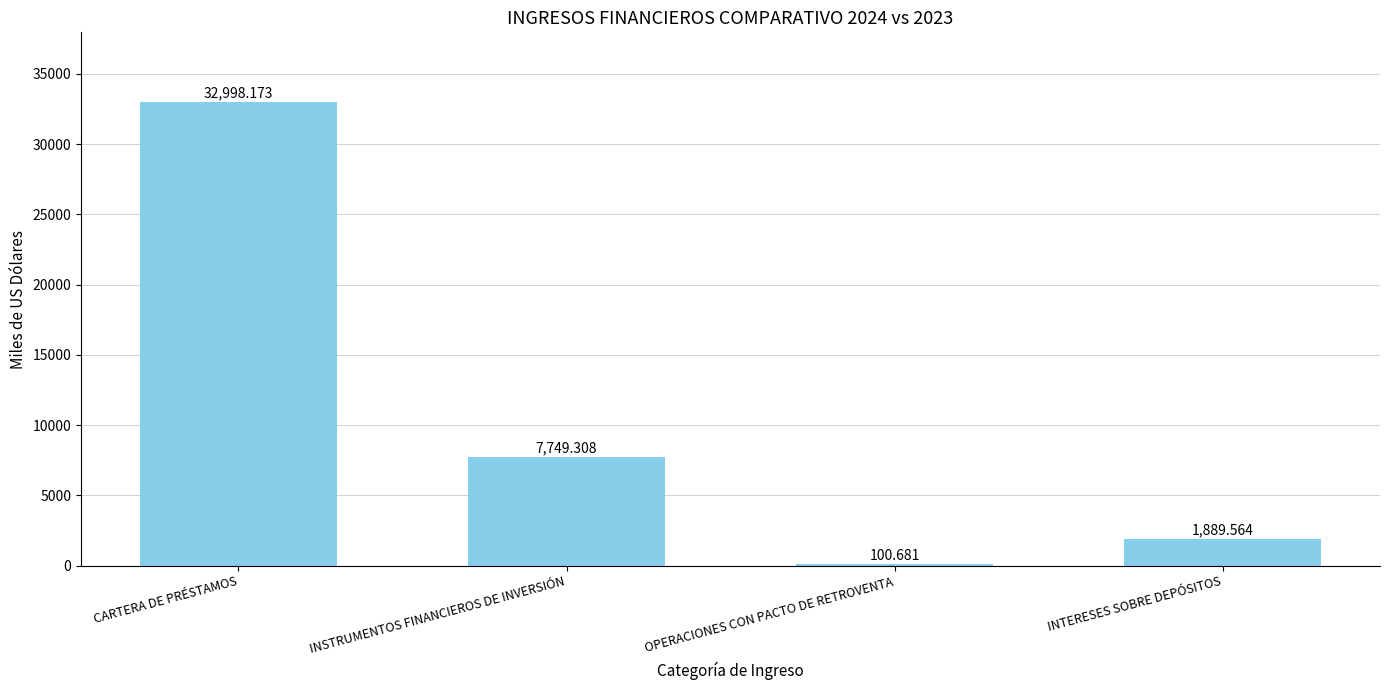

Which label corresponds to the largest value in the chart?

CARTERA DE PRÉSTAMOS